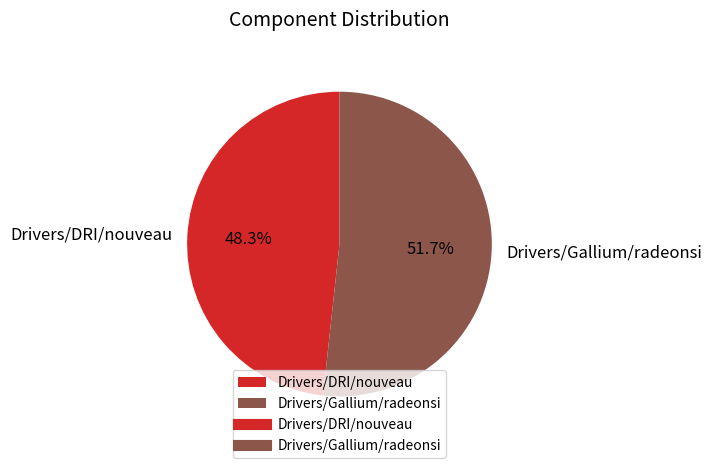

To the nearest percent, what portion does Drivers/Gallium/radeonsi represent?

52%